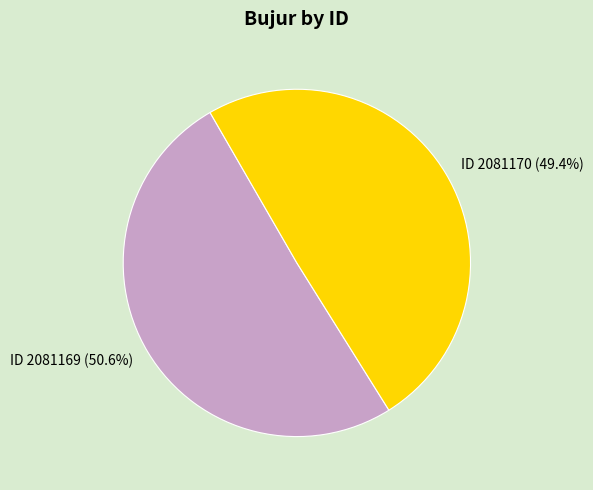

To the nearest percent, what is the average slice percentage?

50%